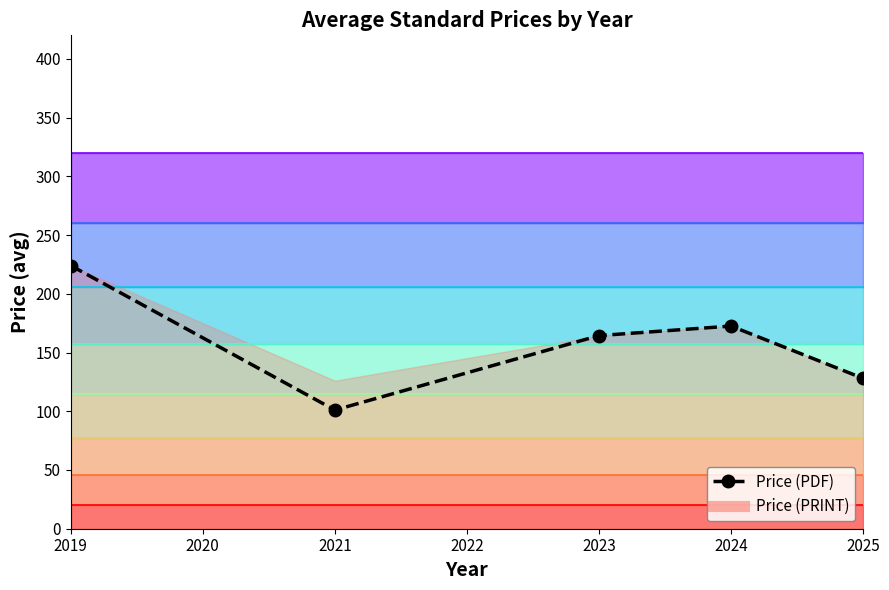

At which category does the chart reach its peak across all series?

2019